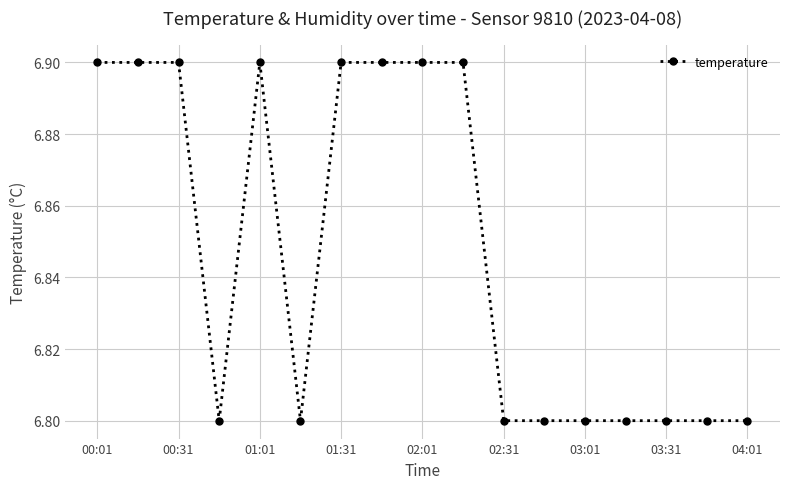

What is the value of the 12th point from the left?

6.8